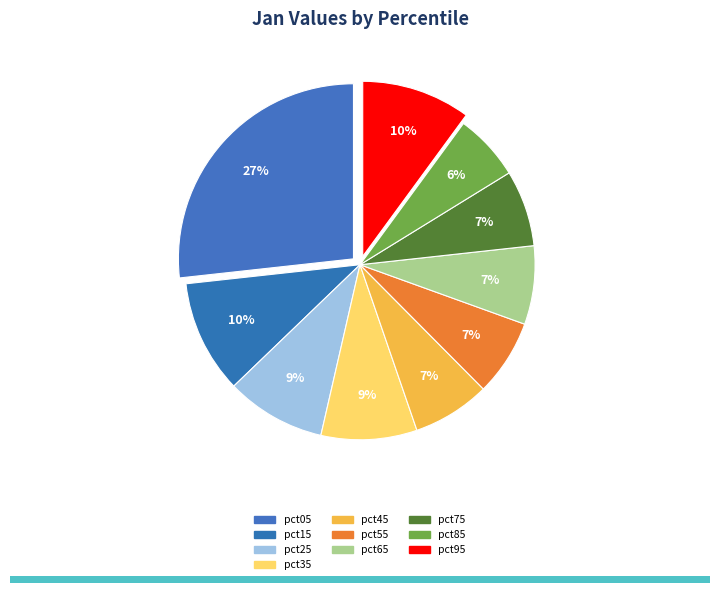

Count the number of slices in the pie.

10